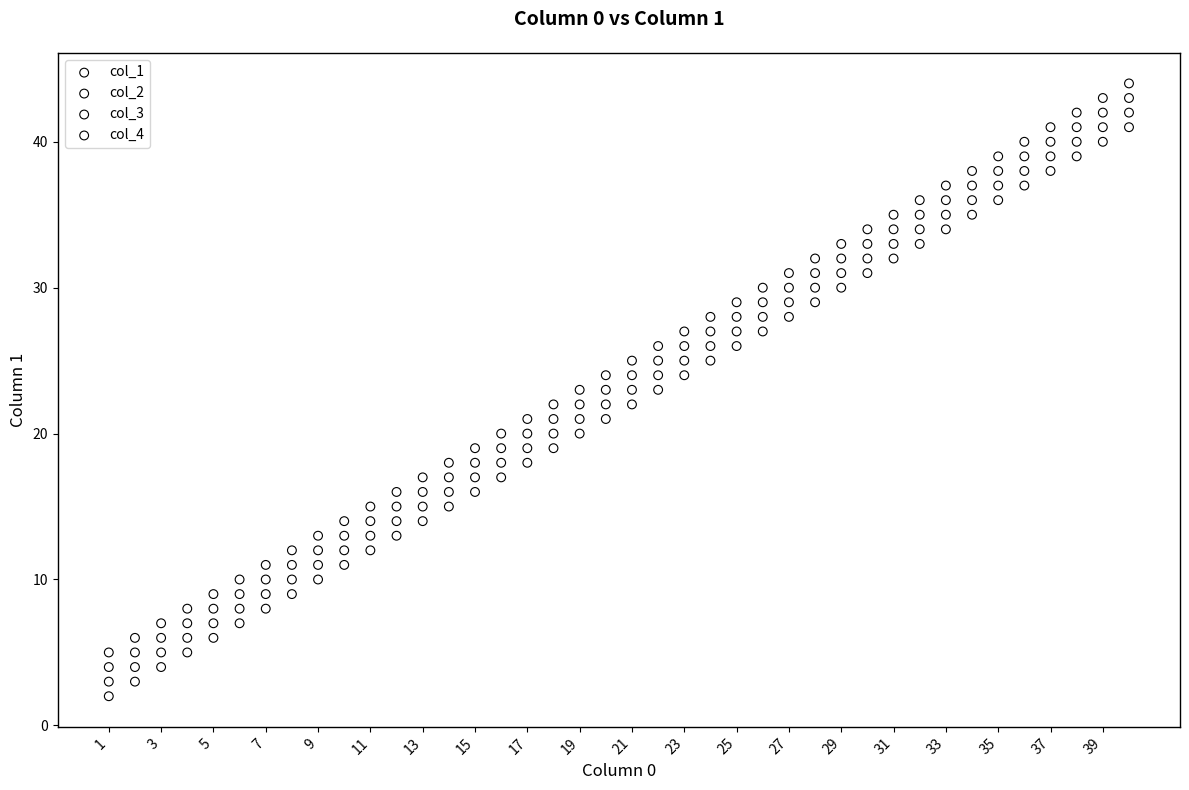

Which series reaches the maximum Y coordinate?

col_4